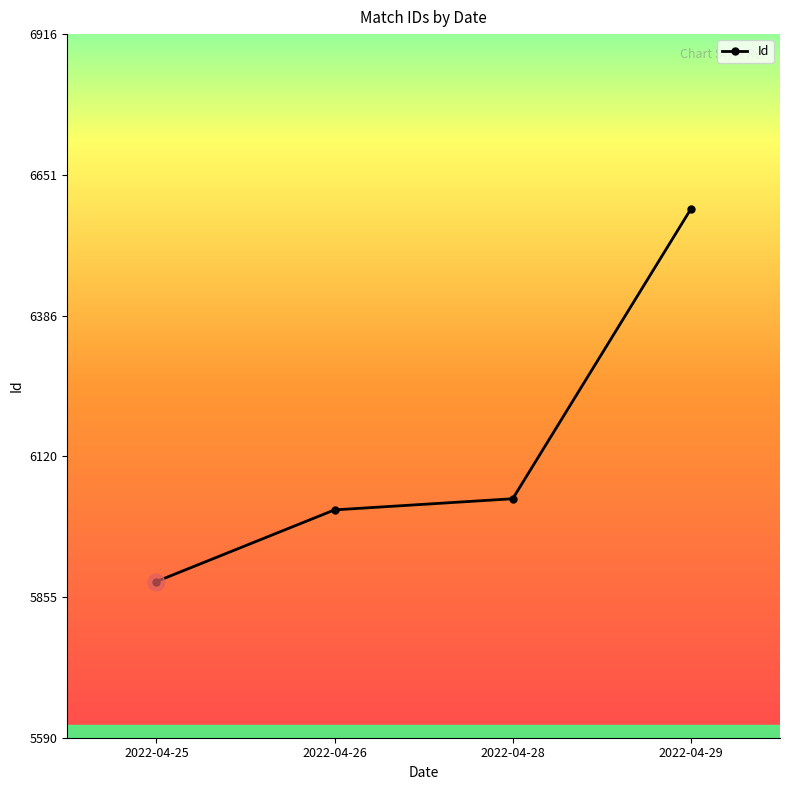

Rank the categories by value from lowest to highest.

2022-04-25, 2022-04-26, 2022-04-28, 2022-04-29